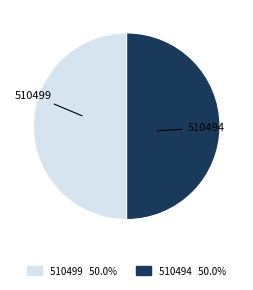

Approximately how many times larger is the value at 510494 compared to 510499?

1.0